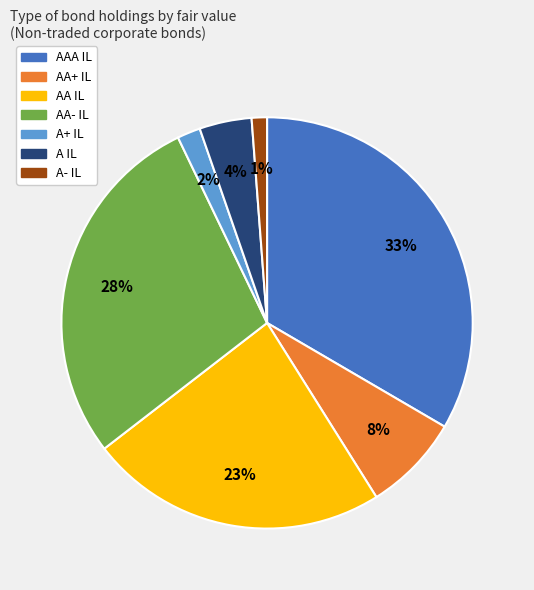

Count the number of slices in the pie.

7